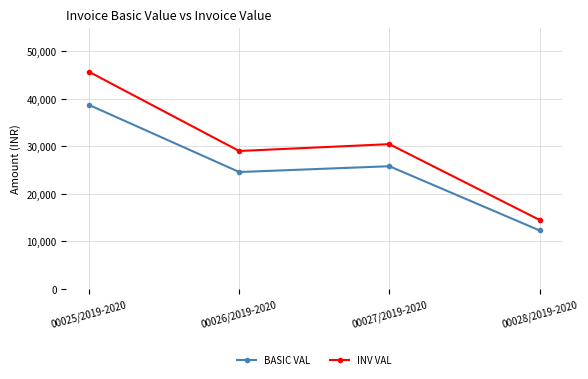

What is the difference between the highest and lowest values at 00026/2019-2020?

4428.0